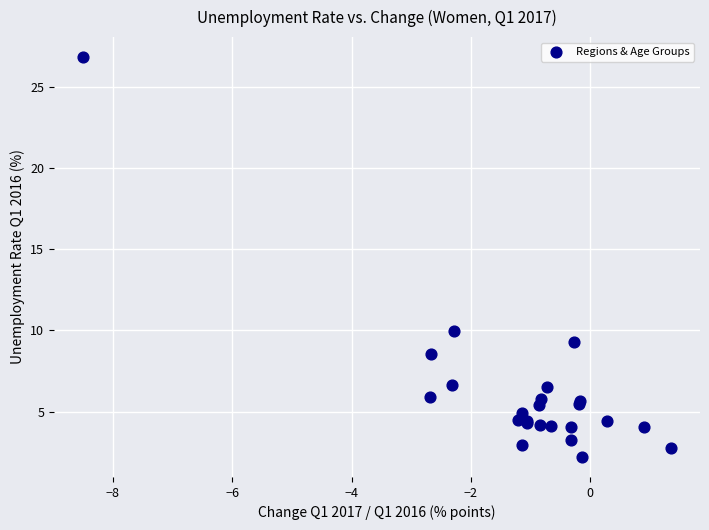

What Y value in the scatter plot is closest to 14?

10.0